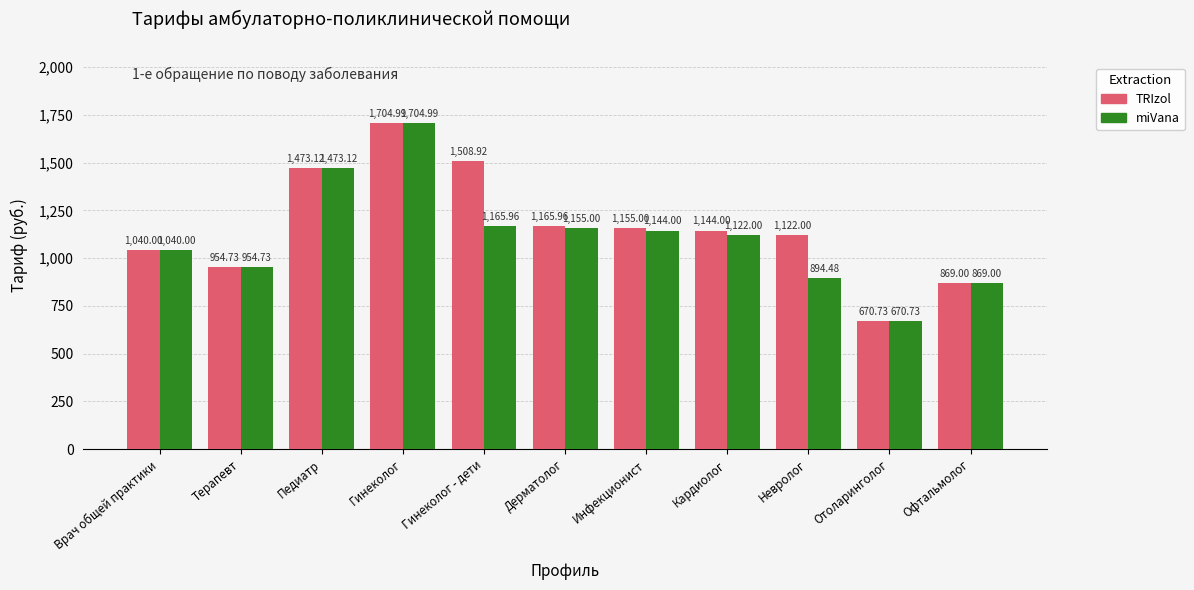

At which label is miVana closest to 1187?

Гинеколог - дети